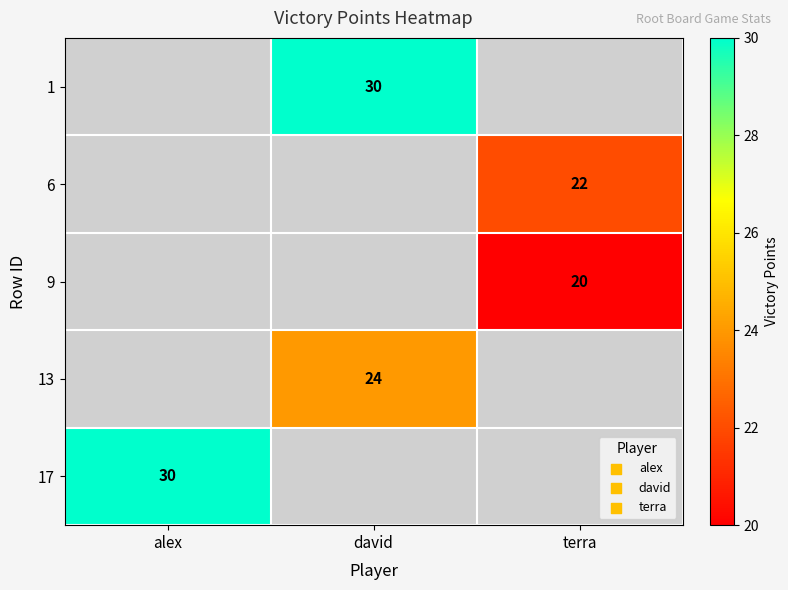

Is it true that 13 equals 24 at david?

True